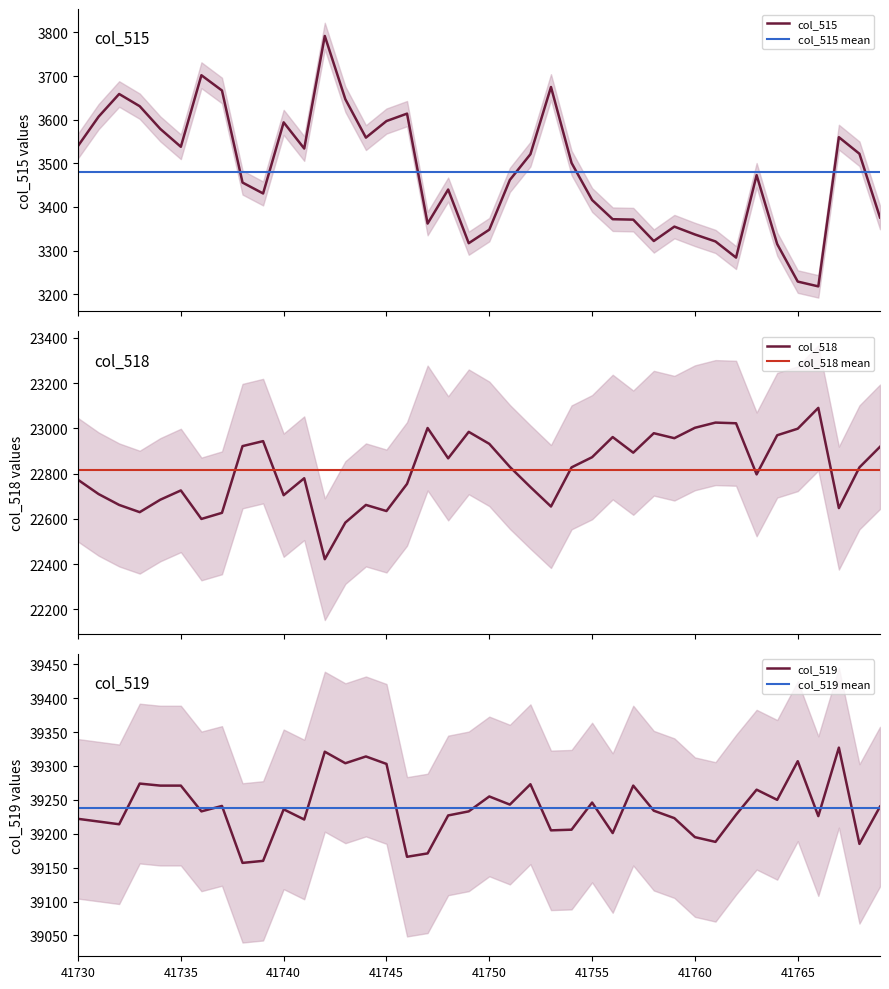

What is the total value across all series at 41735?

65535